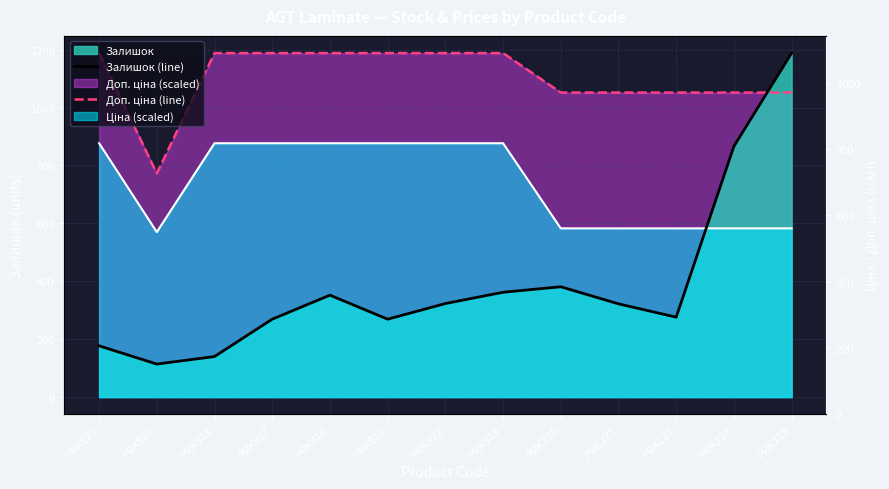

What position from the right is PRK223?

3